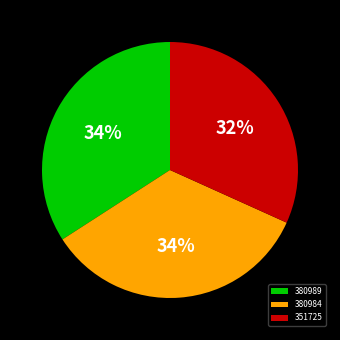

To the nearest percent, what is the average slice percentage?

33%